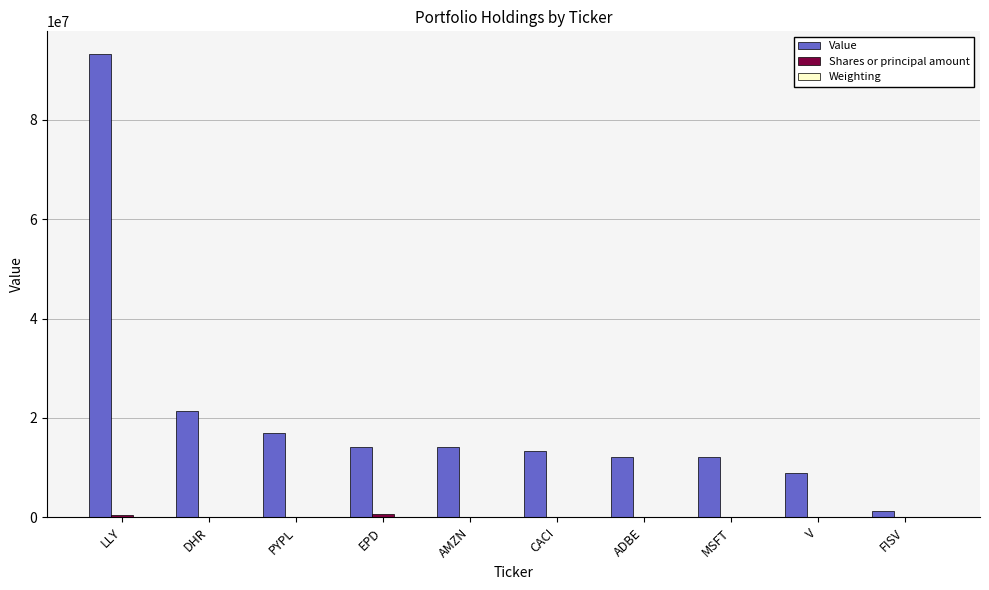

The value of Value at PYPL is 11654555.5. True or false?

False